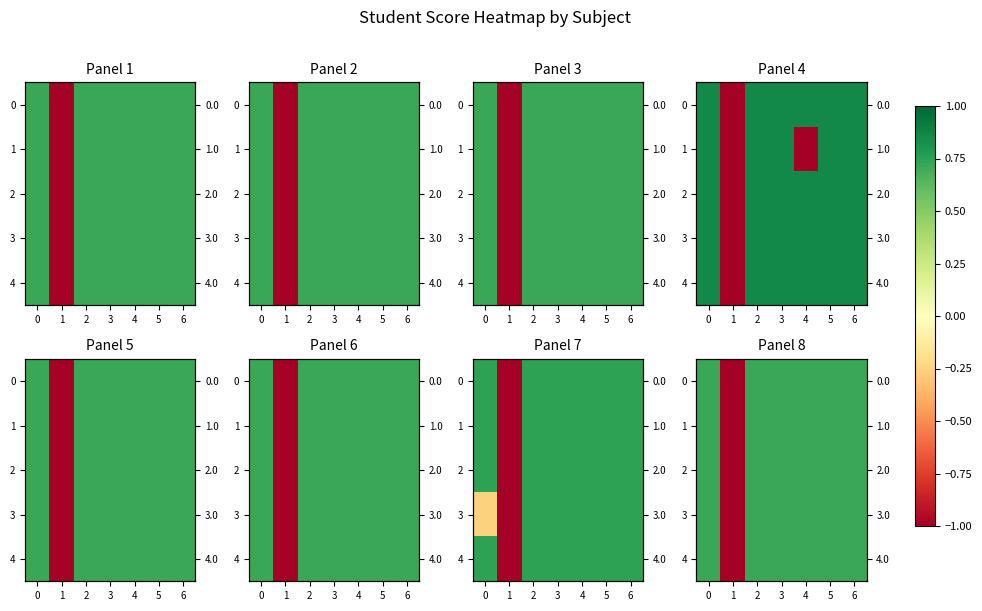

How many data points in 1 are above 0?

6